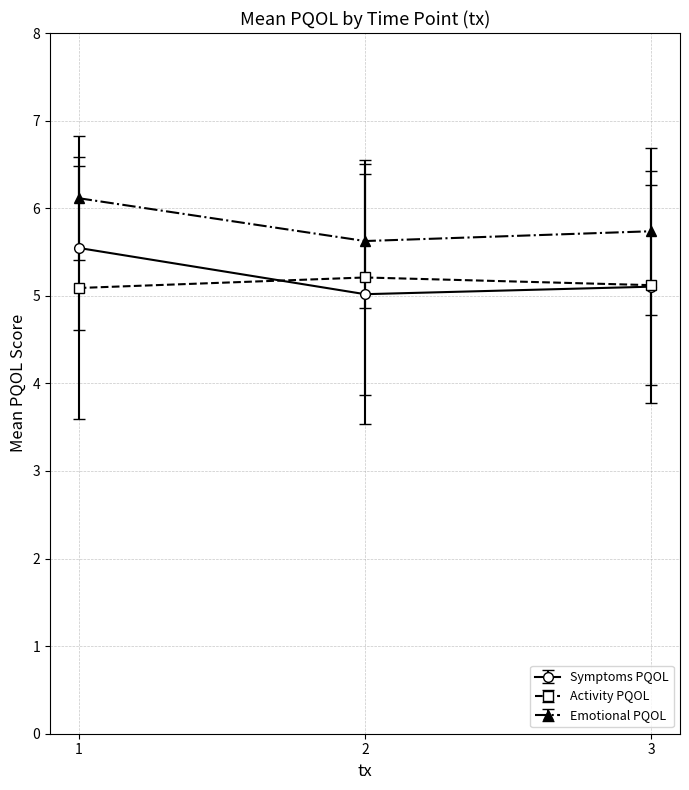

What is the difference between the highest and lowest values at 1?

1.0